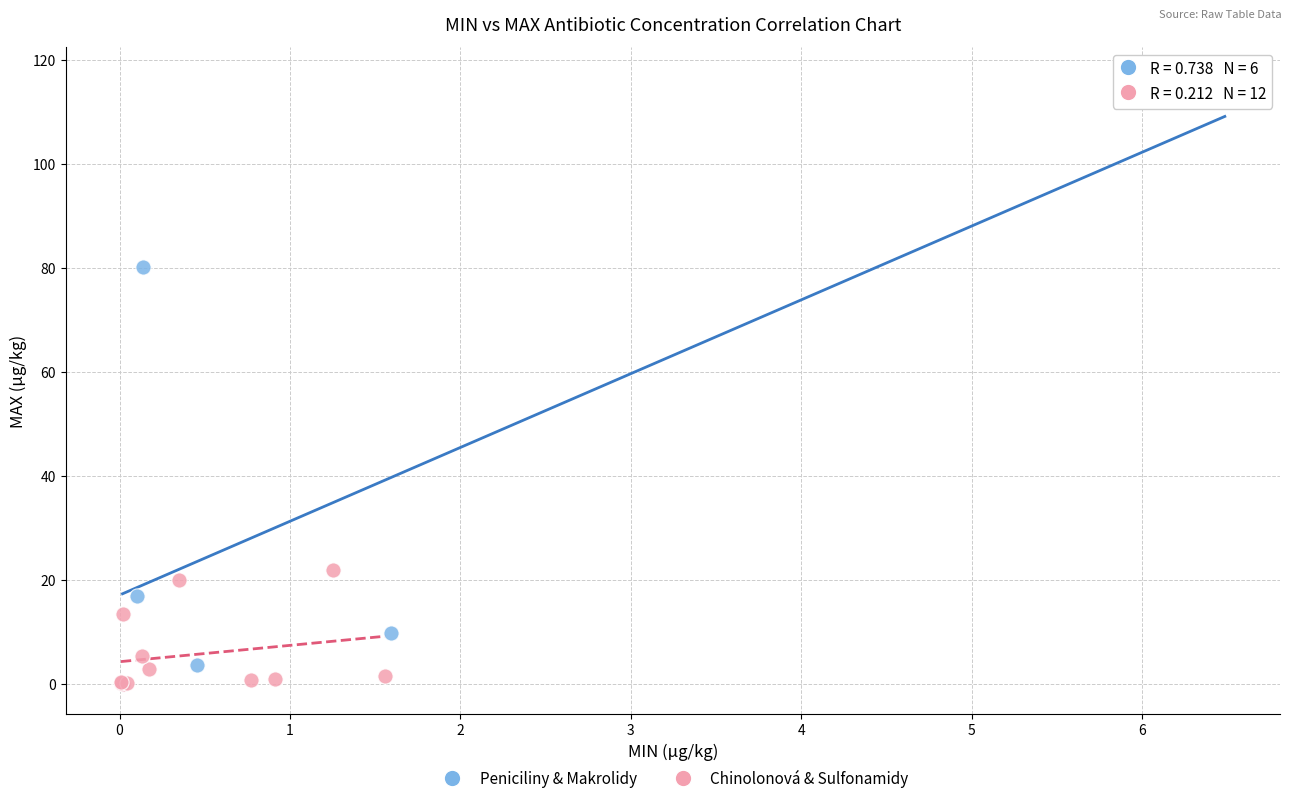

Which series reaches the maximum Y coordinate?

Peniciliny & Makrolidy